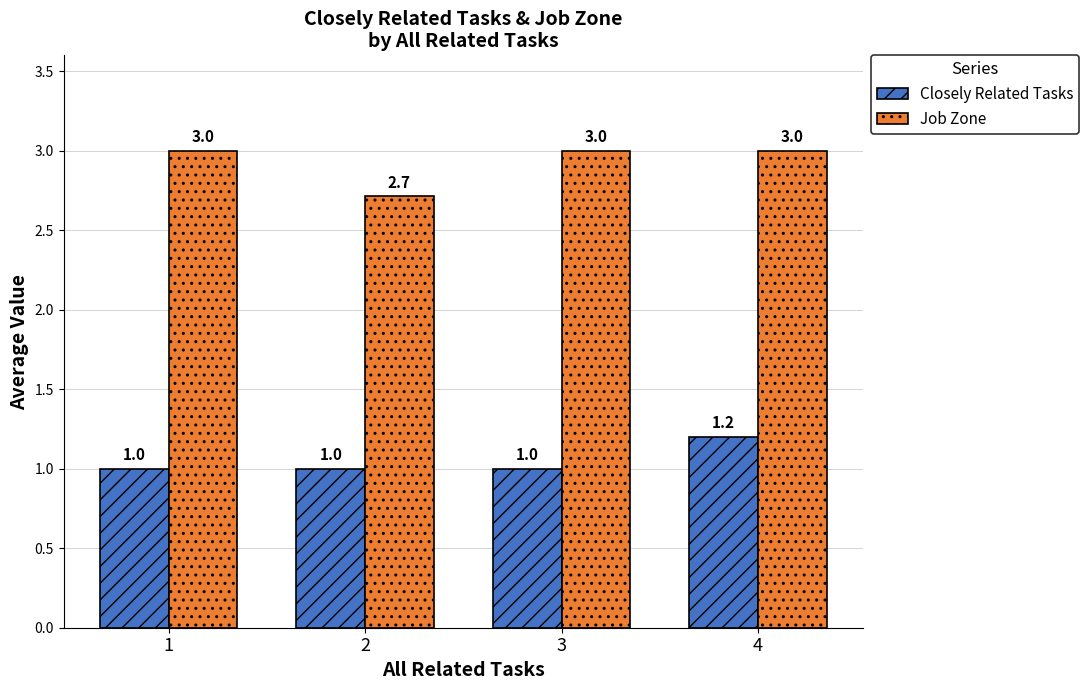

Reading left to right, transcribe all the data shown in this chart.

Closely Related Tasks: 1.0	1.0	1.0	1.2
Job Zone: 3.0	2.7	3.0	3.0